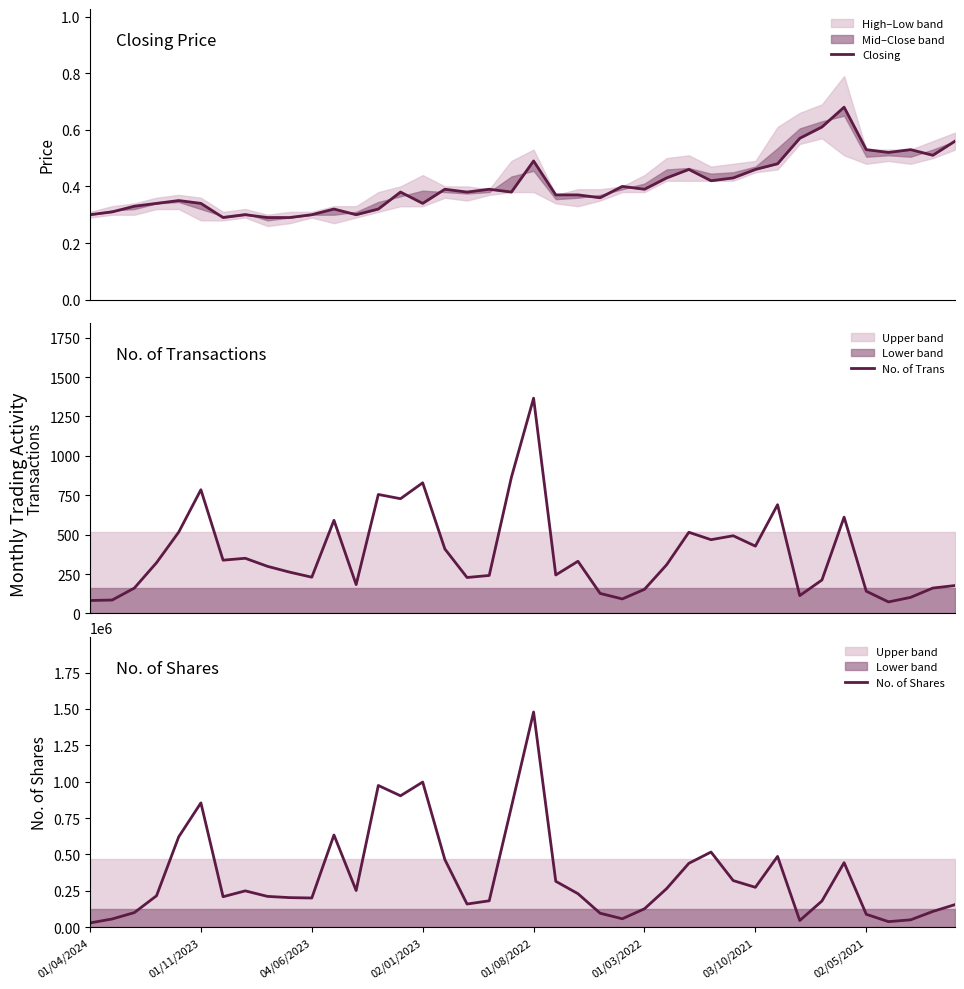

In Closing, how many points are higher than both neighbors (excluding endpoints)?

11